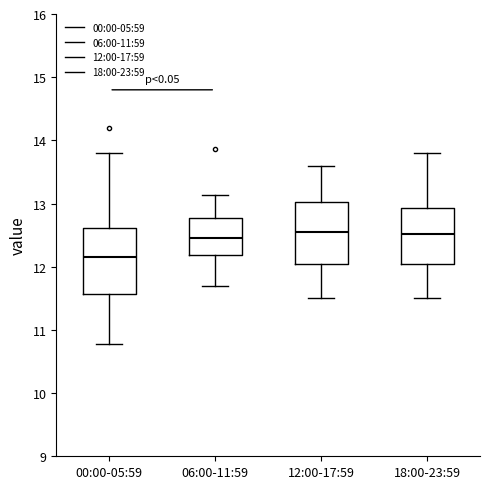

Reading left to right, read every box against the y-axis: the position of its median line, the range the box covers, and the ends of its whiskers. The values are not printed on the chart, so give them approximately, as read against the axis.

00:00-05:59: median 12.2, box 11.6 to 12.6, whiskers 10.8 to 13.8
06:00-11:59: median 12.5, box 12.2 to 12.8, whiskers 11.7 to 13.1
12:00-17:59: median 12.6, box 12.1 to 13.0, whiskers 11.5 to 13.6
18:00-23:59: median 12.5, box 12.1 to 12.9, whiskers 11.5 to 13.8